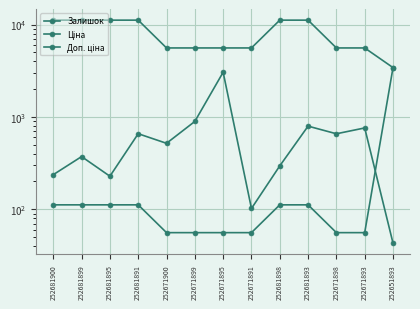

What is the label of the 2nd point from the right?

252671893